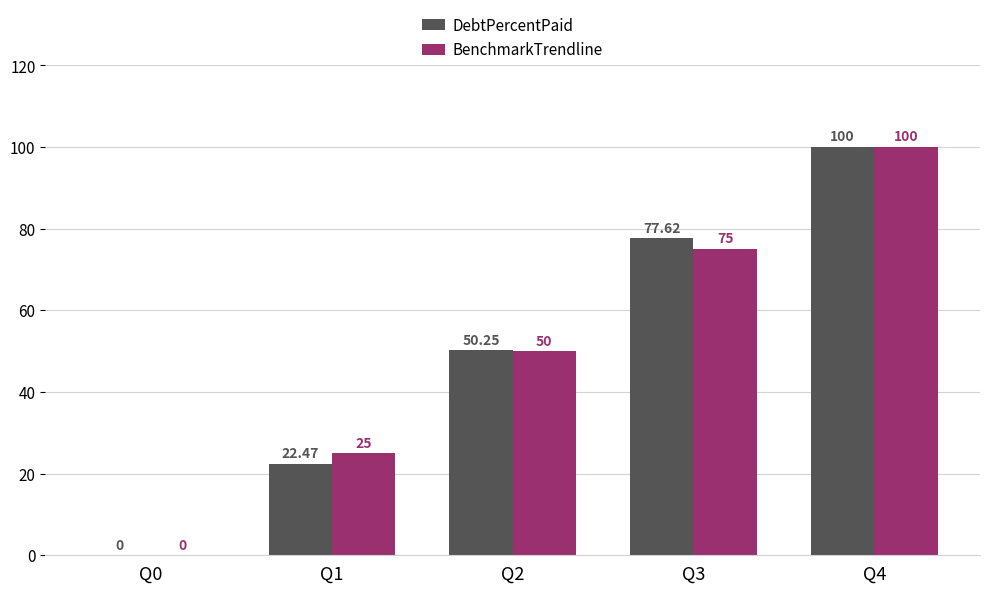

Which series has the largest total across all categories?

DebtPercentPaid